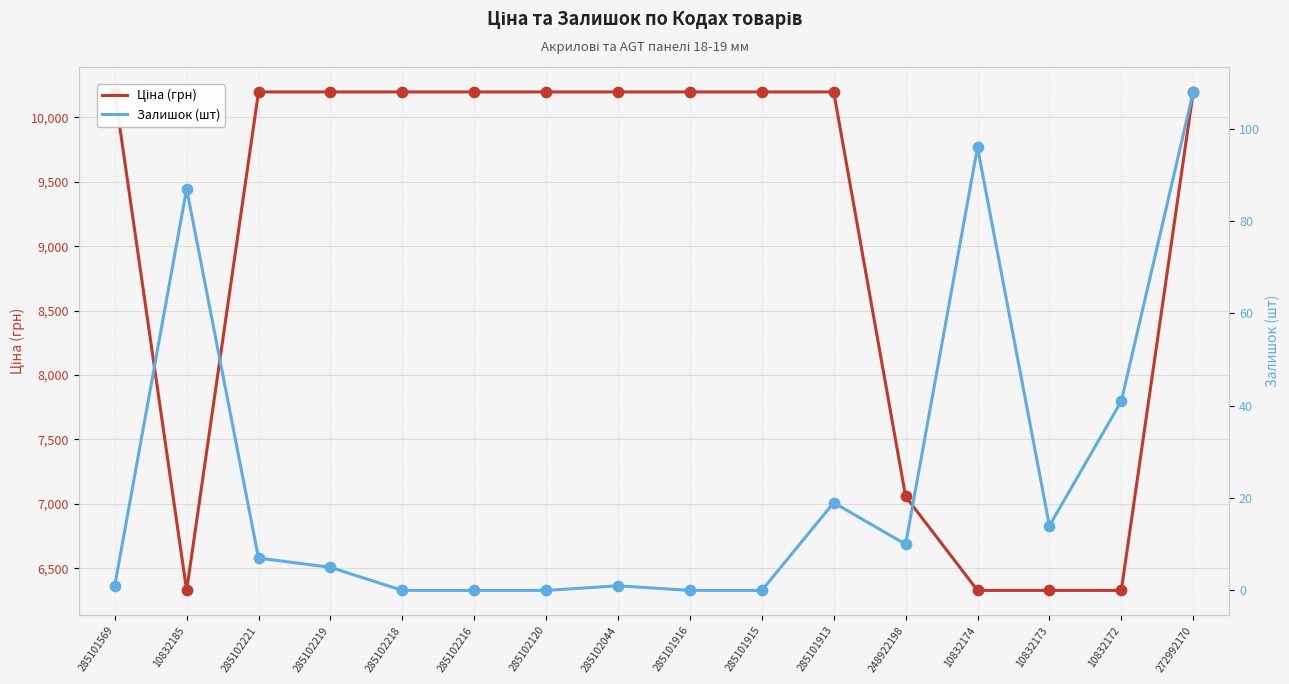

What are all the series names shown in the legend?

Ціна (грн), Залишок (шт)